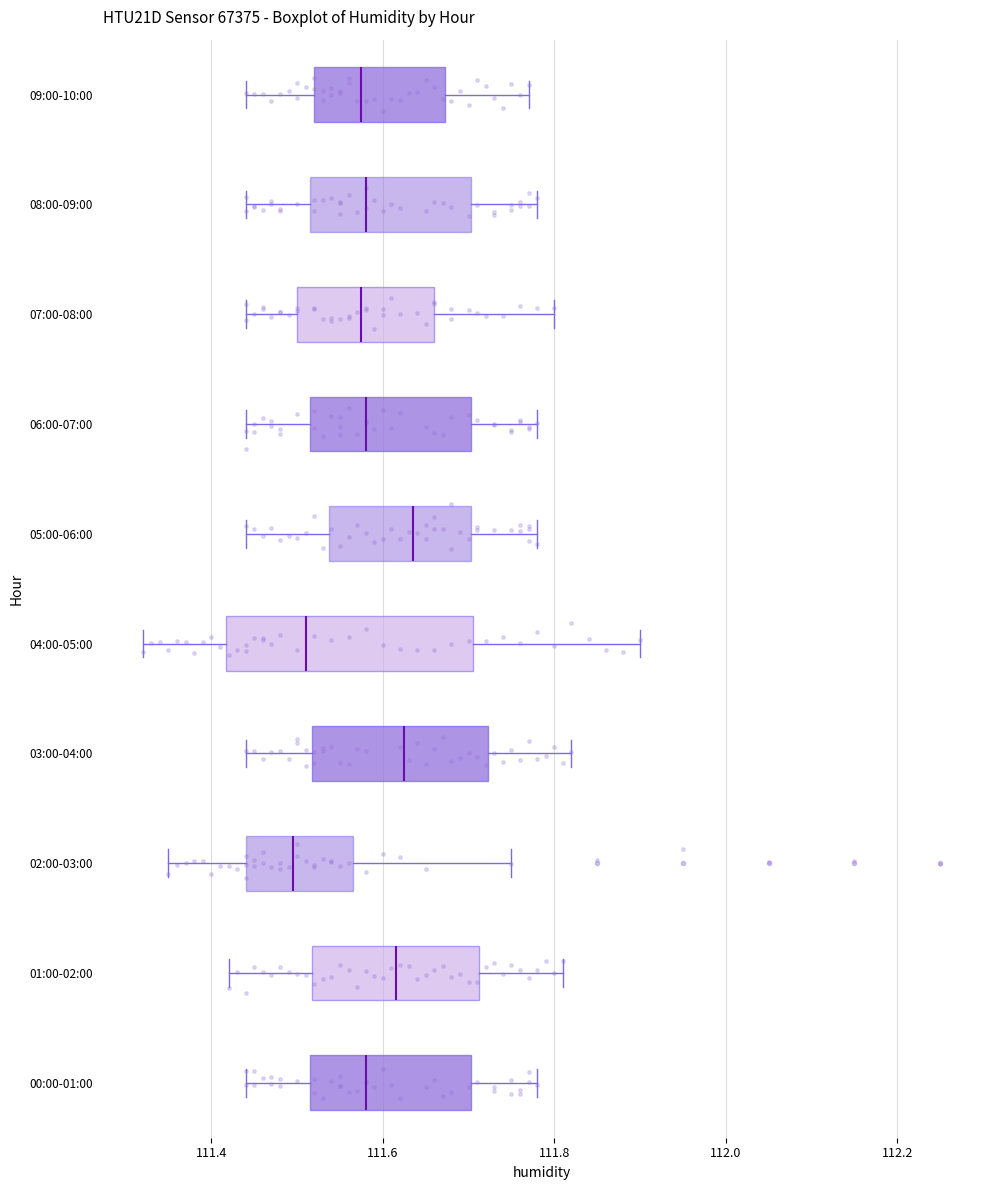

Reading bottom to top, read every box against the x-axis: the position of its median line, the range the box covers, and the ends of its whiskers. The values are not printed on the chart, so give them approximately, as read against the axis.

00:00-01:00: median 111.58, box 111.52 to 111.70, whiskers 111.44 to 111.78
01:00-02:00: median 111.62, box 111.52 to 111.72, whiskers 111.42 to 111.82
02:00-03:00: median 111.50, box 111.44 to 111.56, whiskers 111.36 to 111.76
03:00-04:00: median 111.62, box 111.52 to 111.72, whiskers 111.44 to 111.82
04:00-05:00: median 111.52, box 111.42 to 111.70, whiskers 111.32 to 111.90
05:00-06:00: median 111.64, box 111.54 to 111.70, whiskers 111.44 to 111.78
06:00-07:00: median 111.58, box 111.52 to 111.70, whiskers 111.44 to 111.78
07:00-08:00: median 111.58, box 111.50 to 111.66, whiskers 111.44 to 111.80
08:00-09:00: median 111.58, box 111.52 to 111.70, whiskers 111.44 to 111.78
09:00-10:00: median 111.58, box 111.52 to 111.68, whiskers 111.44 to 111.78